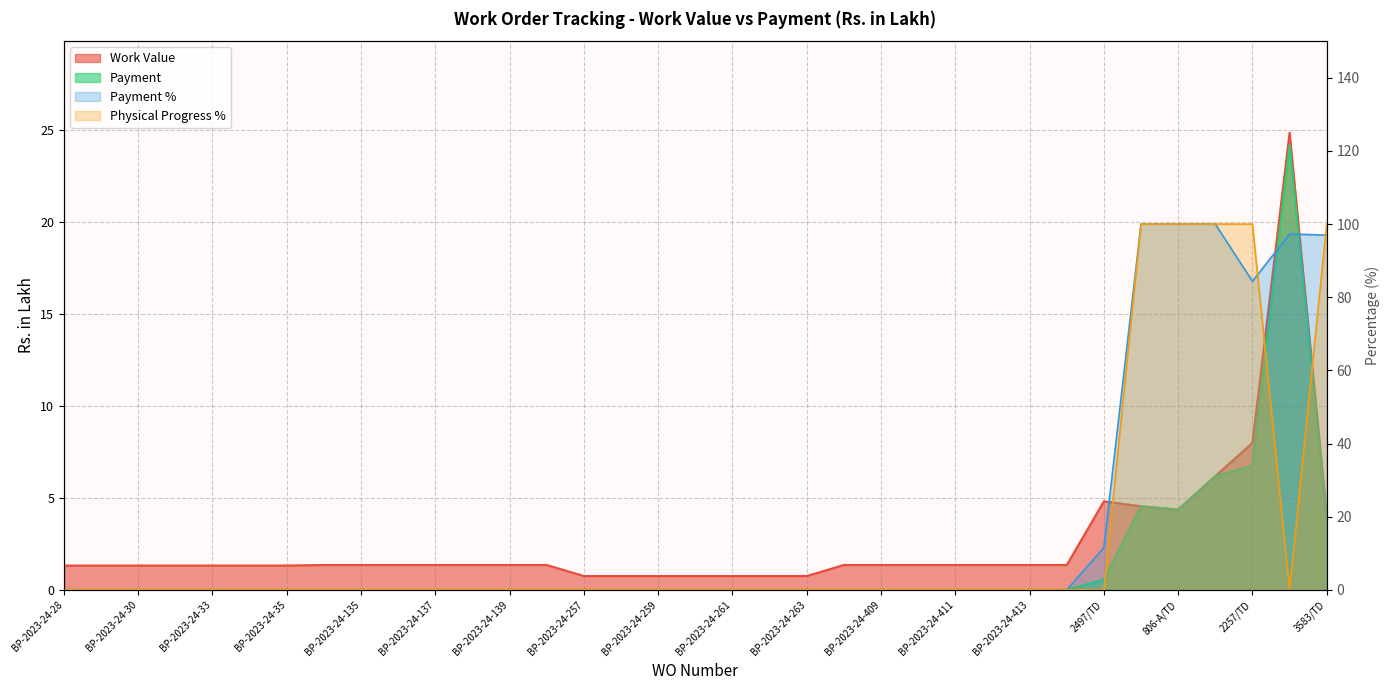

Rank the categories by Payment value from lowest to highest.

BP-2023-24-28, BP-2023-24-32, BP-2023-24-30, BP-2023-24-31, BP-2023-24-33, BP-2023-24-34, BP-2023-24-35, BP-2023-24-134, BP-2023-24-135, BP-2023-24-136, BP-2023-24-137, BP-2023-24-138, BP-2023-24-139, BP-2023-24-140, BP-2023-24-257, BP-2023-24-258, BP-2023-24-259, BP-2023-24-260, BP-2023-24-261, BP-2023-24-262, BP-2023-24-263, BP-2023-24-408, BP-2023-24-409, BP-2023-24-410, BP-2023-24-411, BP-2023-24-412, BP-2023-24-413, BP-2023-24-414, 2497/TD, 3583/TD, 806-A/TD, 2581/TD, 1534/TD, 2257/TD, 2354/TD